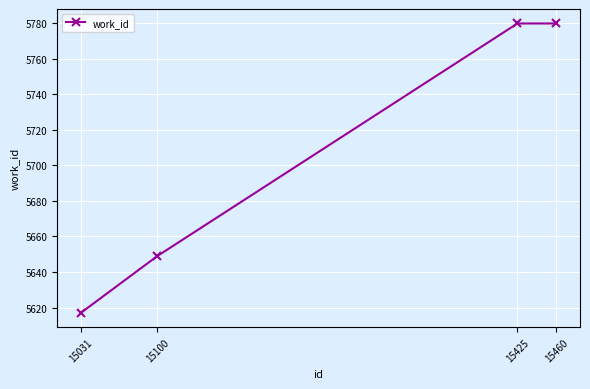

What is the greatest value displayed?

5780